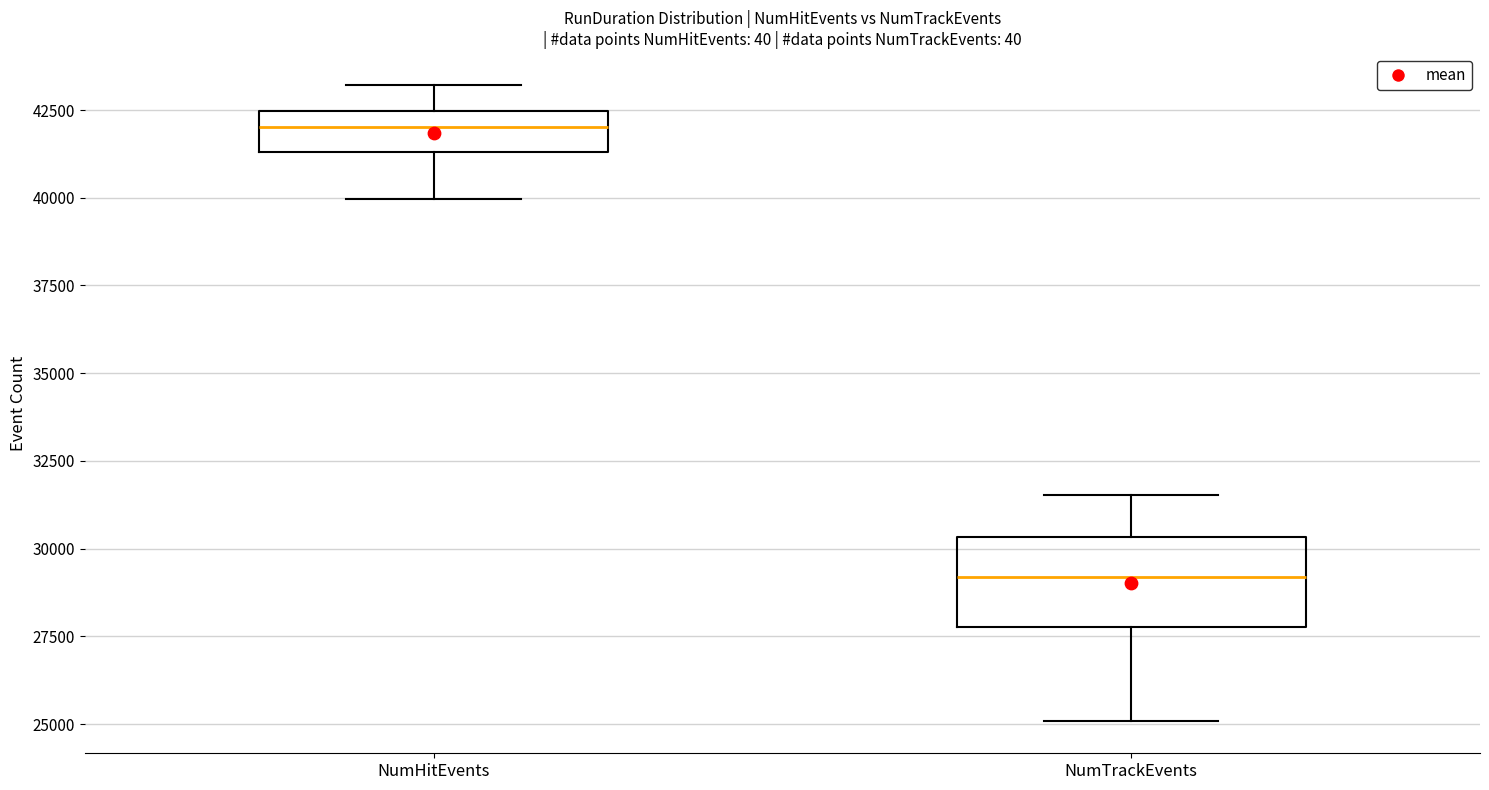

Comparing the boxes themselves (not the whiskers), which one is the tallest?

NumTrackEvents